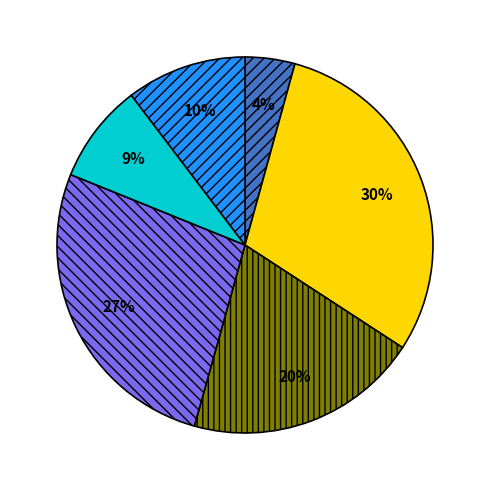

Is there any slice that represents more than half of the pie?

No